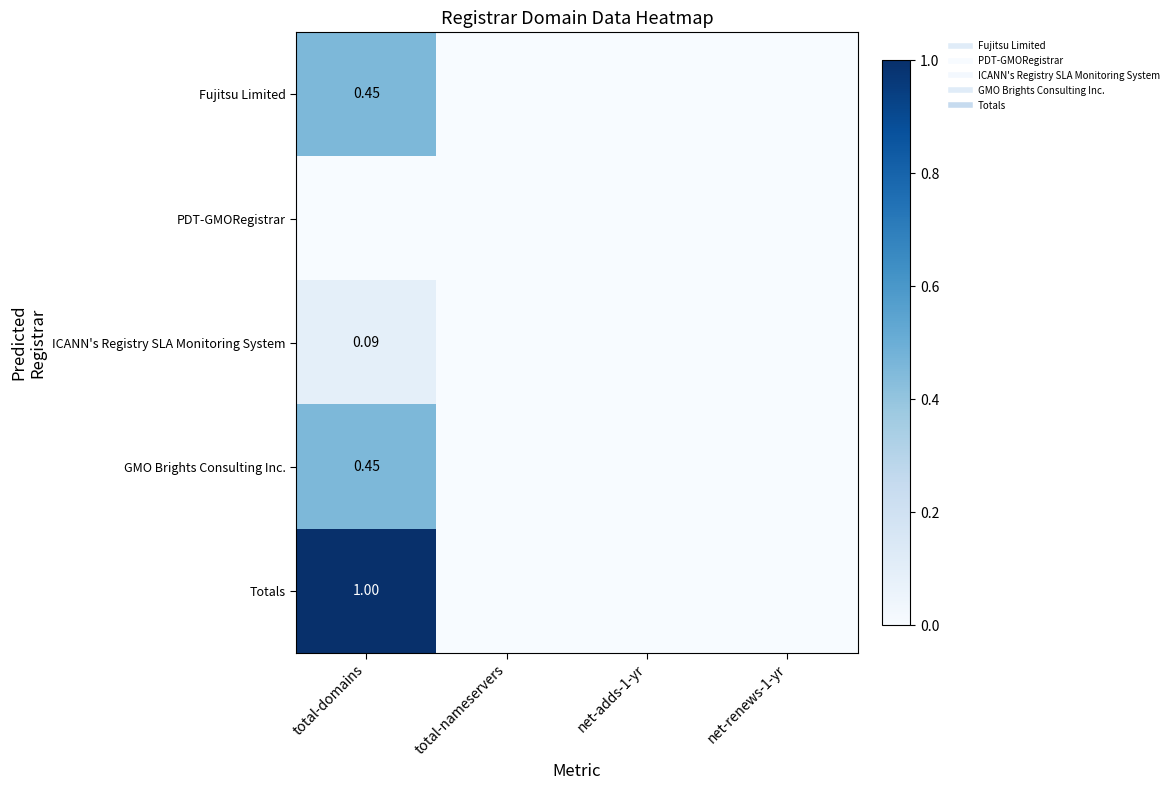

Which category has the lowest value in the Totals series?

total-nameservers